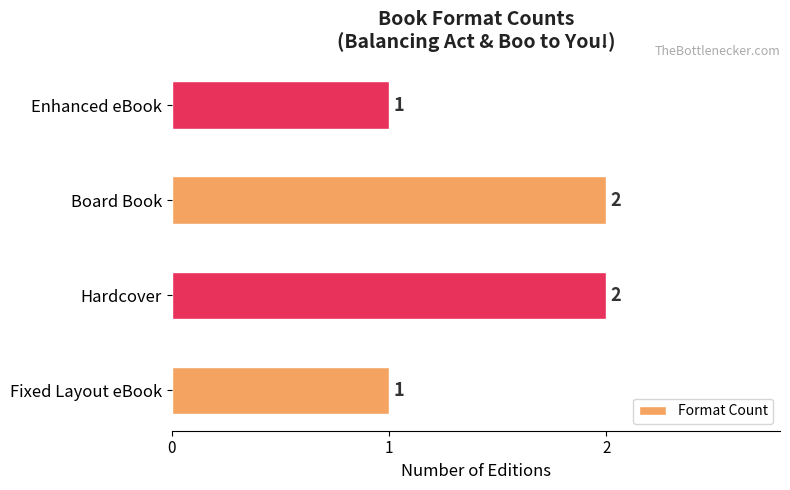

What is the sum of the values at Fixed Layout eBook and Board Book?

3